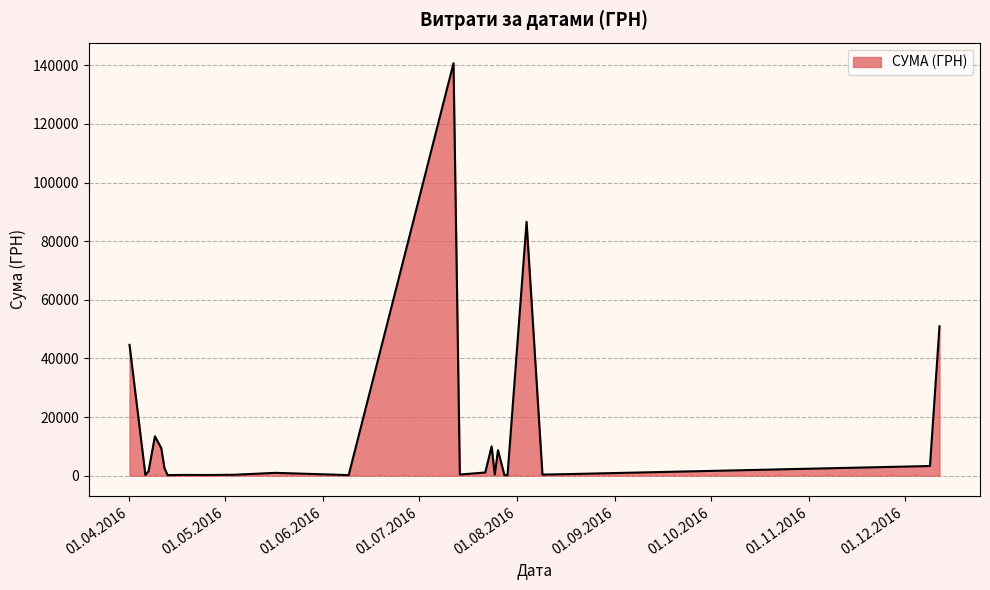

What is the greatest value displayed?

140706.2